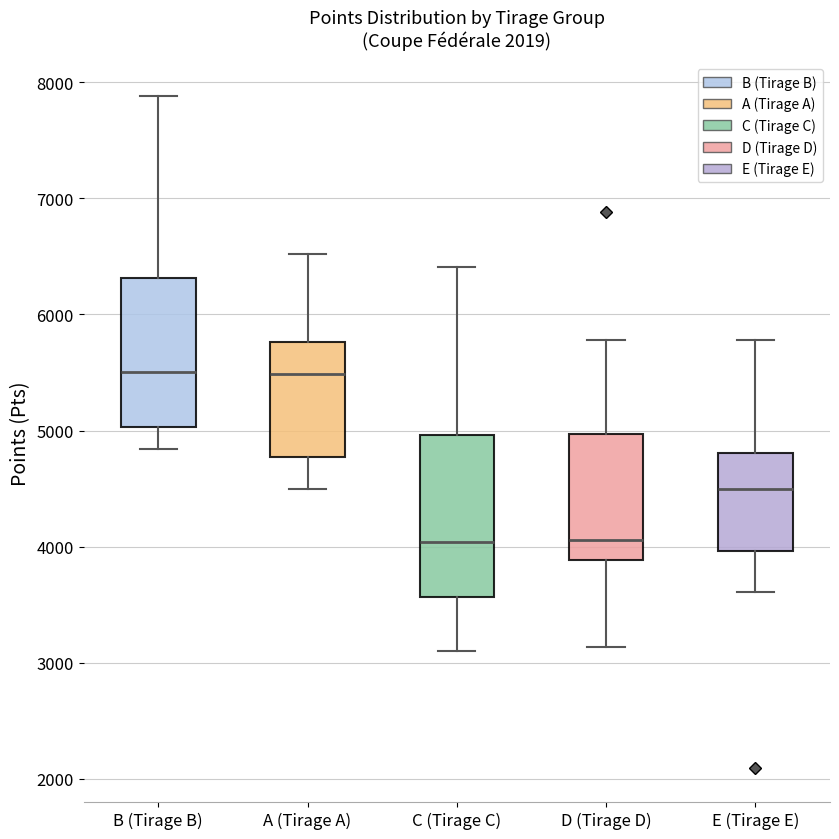

Which box is the tallest, from its lower edge to its upper edge?

C (Tirage C)